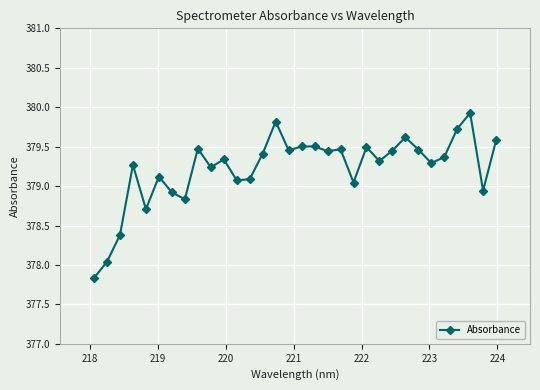

How many data points are above 379?

25